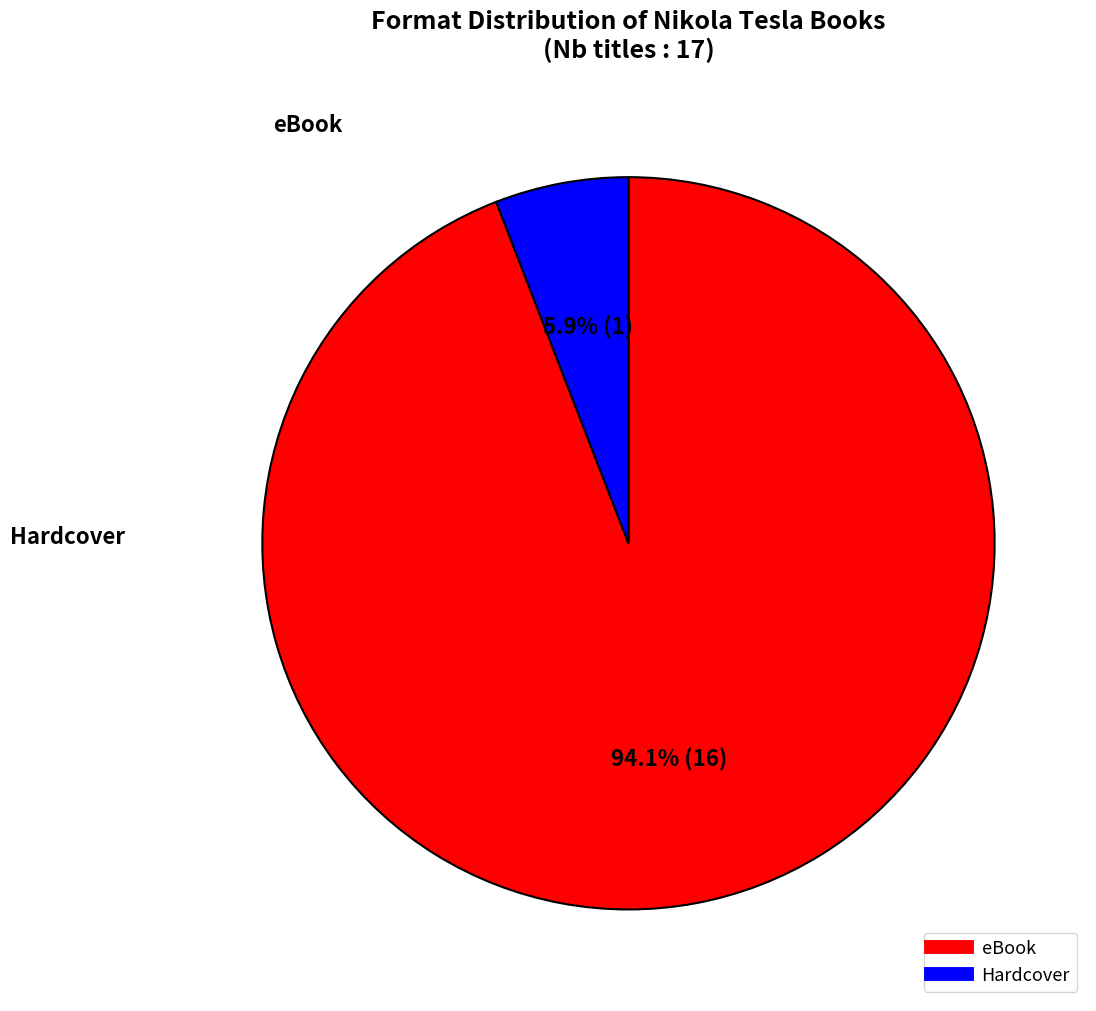

The eBook slice represents 94% of the pie. True or false?

True